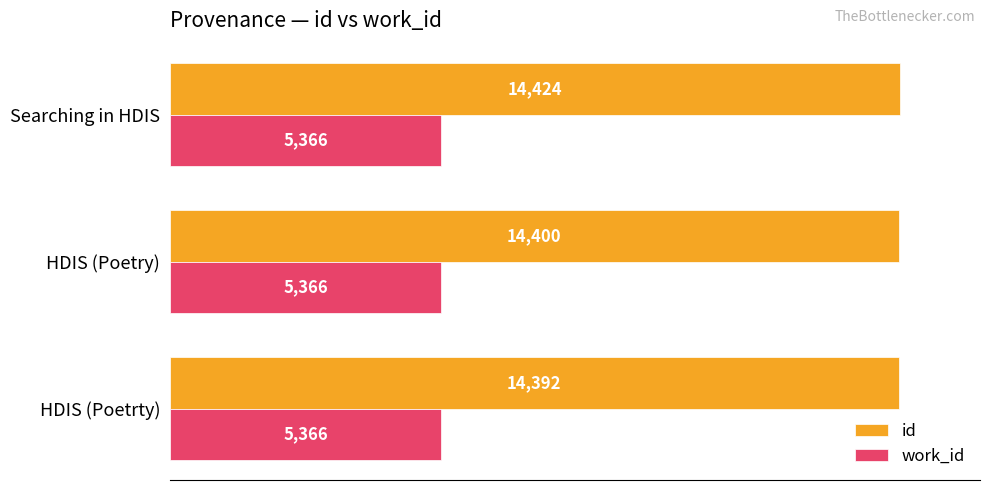

At which category is the sum across all series the highest?

Searching in HDIS